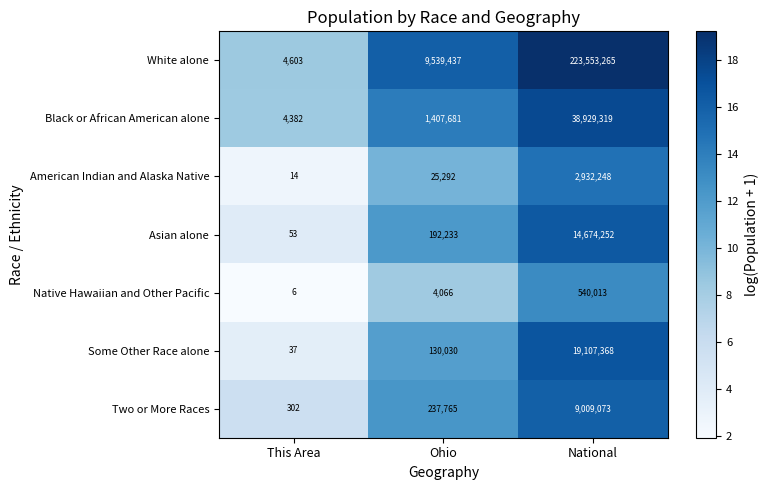

Between This Area and Ohio, which series saw the biggest shift?

White alone